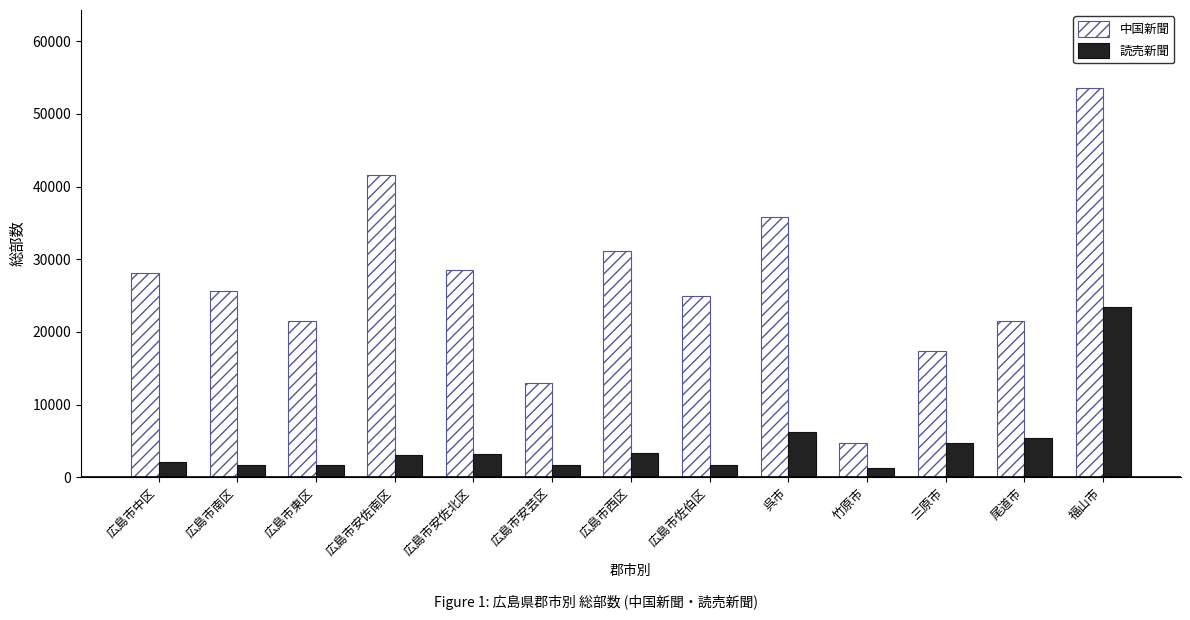

How many series are shown in this chart?

2